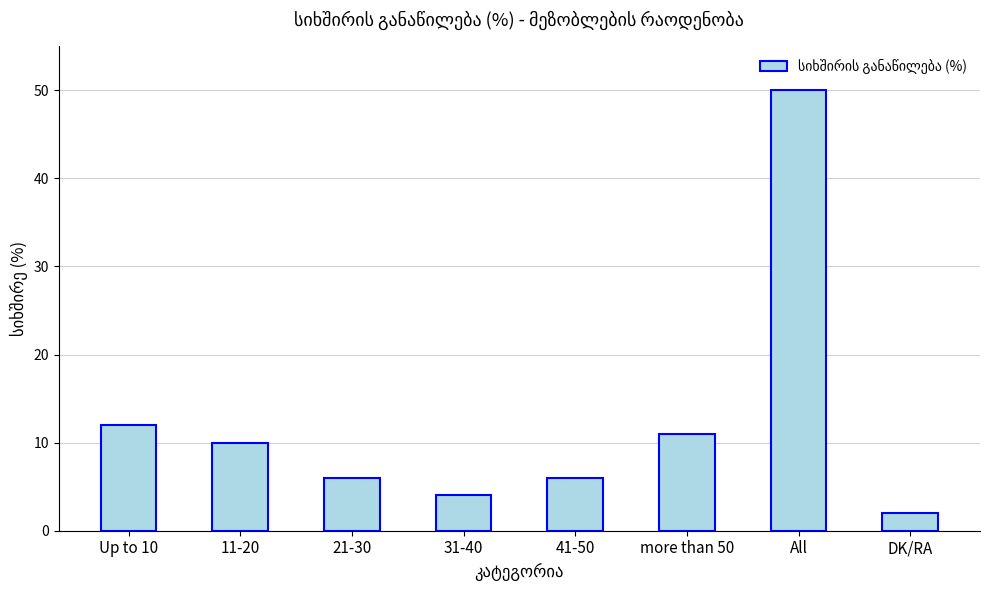

How many series are shown in this chart?

1